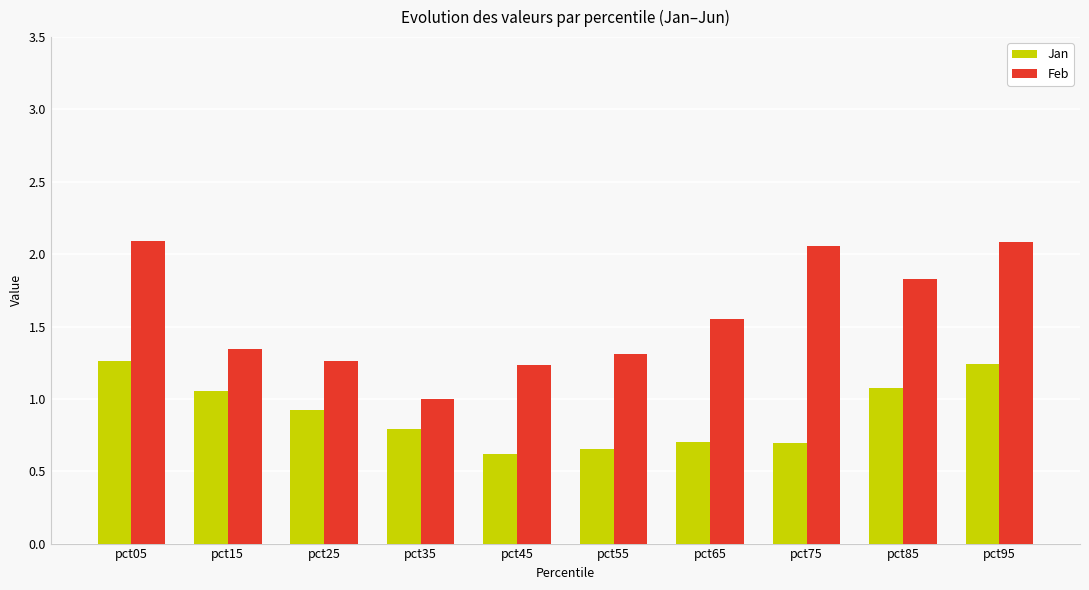

What is the average value of the Jan series?

0.9